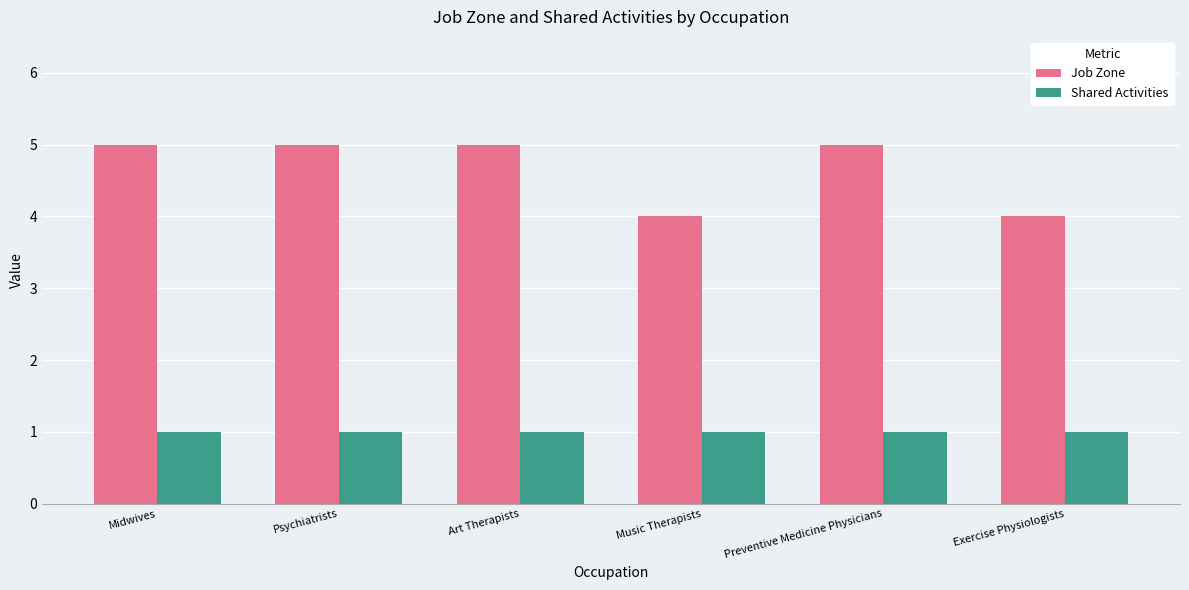

What is the highest value of the Shared Activities series?

1